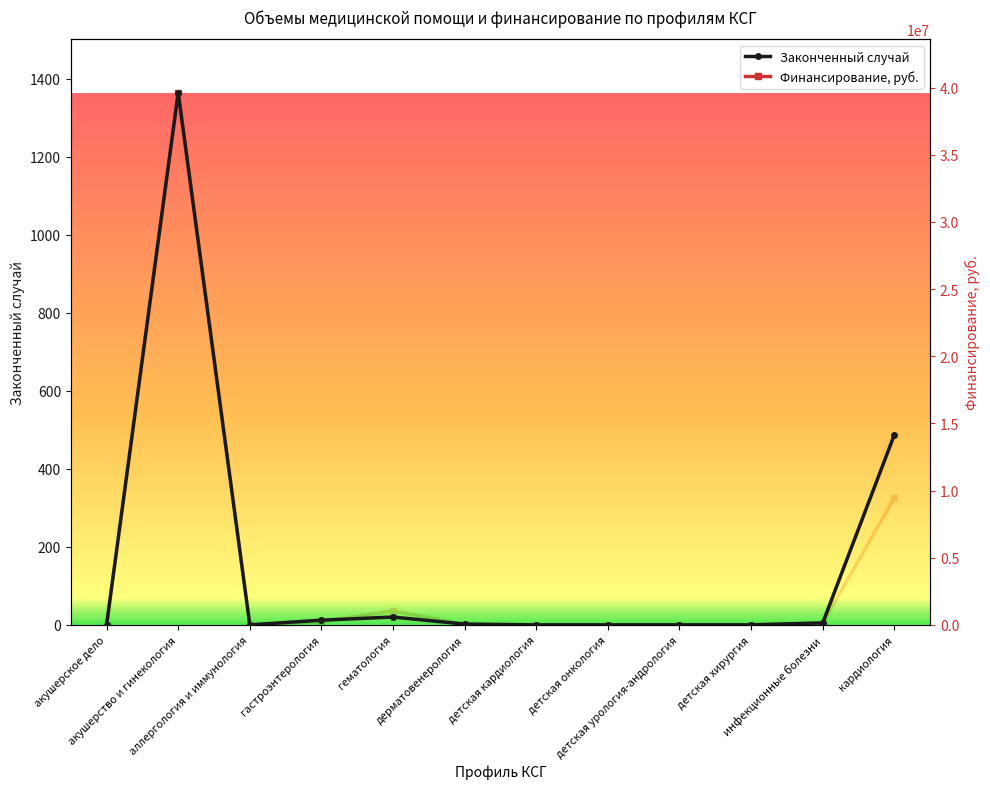

How many lines are shown in the chart?

2